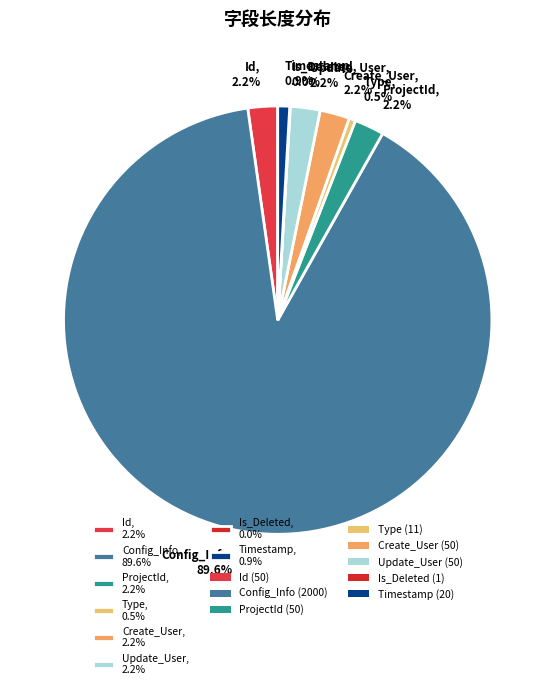

To the nearest percent, what is the difference between the largest and smallest slice percentages?

90%